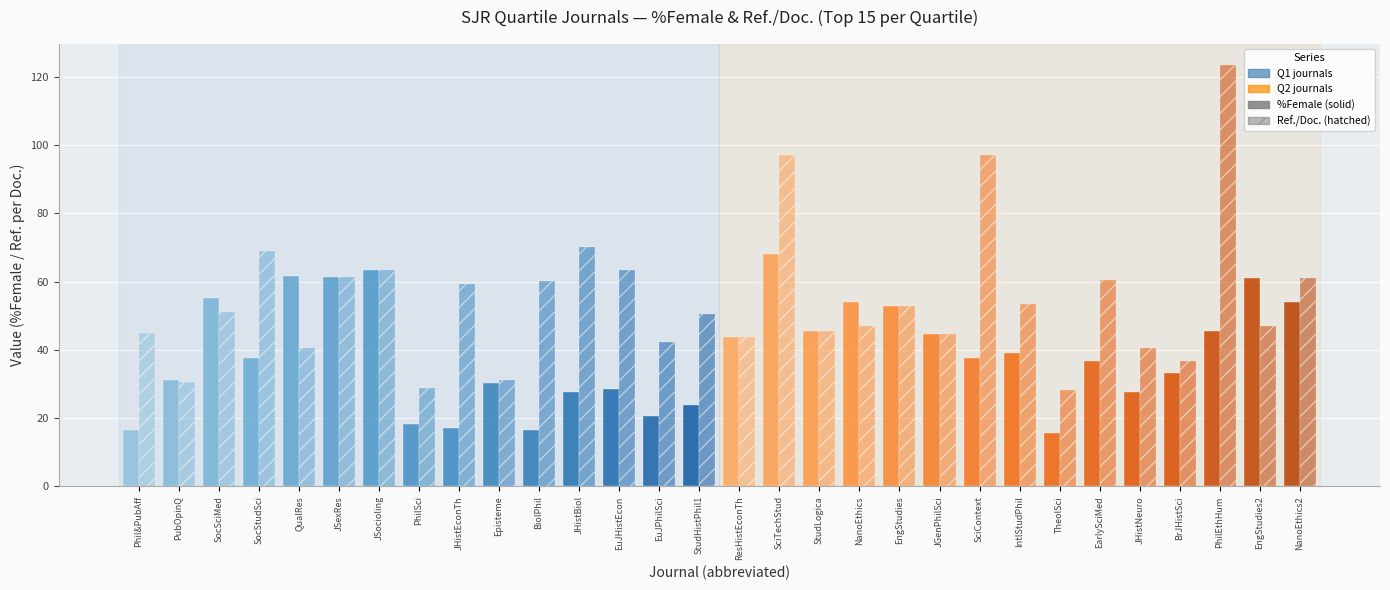

What is the total value across all series at TheolSci?

44.0